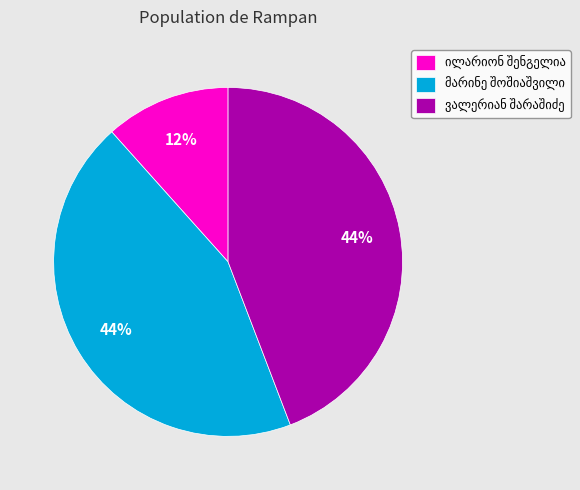

Is there any slice that represents more than half of the pie?

No